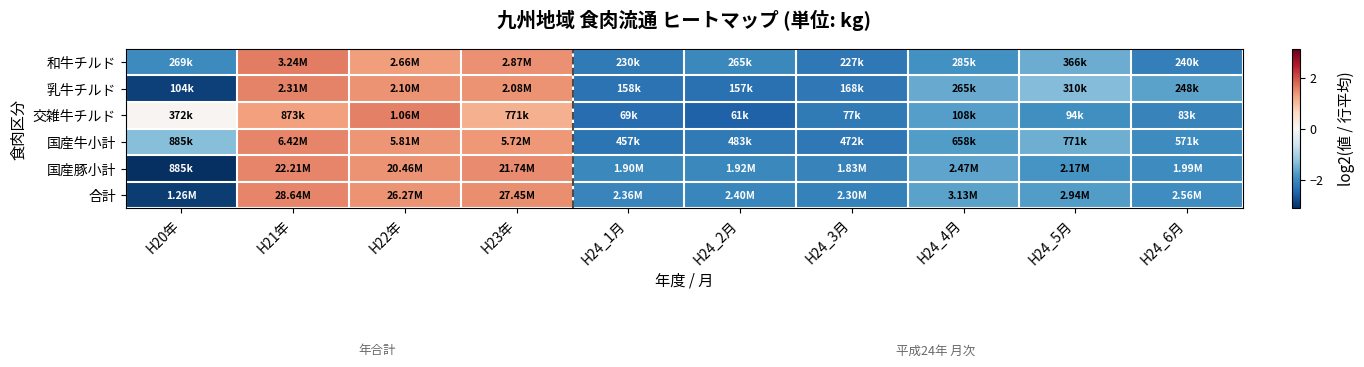

How many categories are shown in the chart?

10